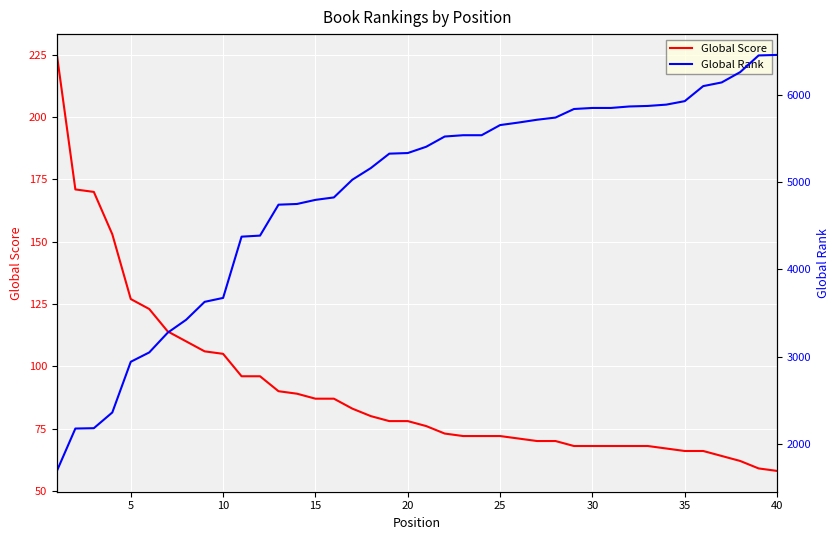

What is the sum of the Global Rank values at 19 and 11?

9717